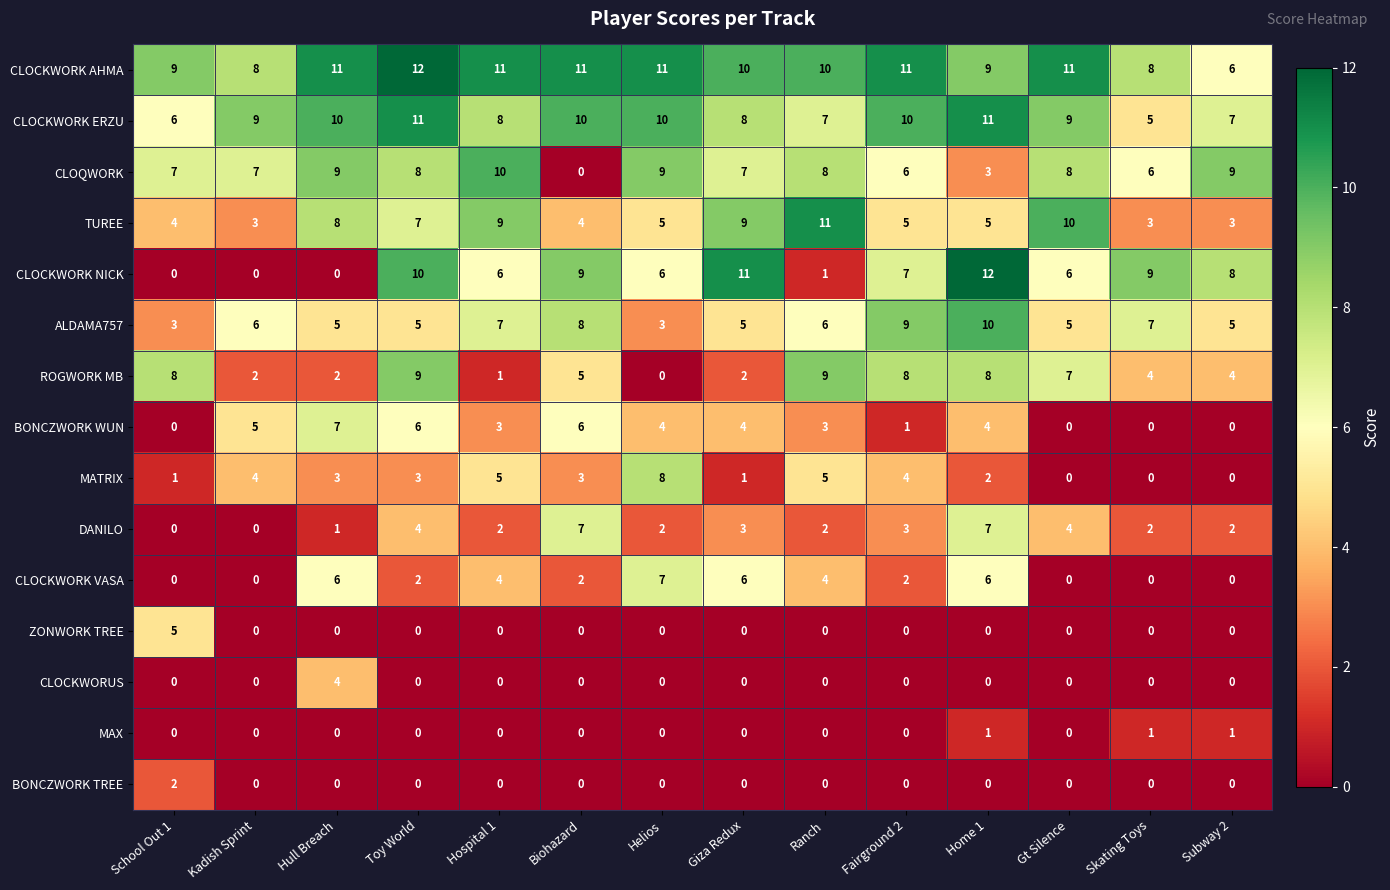

Which series has the largest total across all categories?

CLOCKWORK AHMA